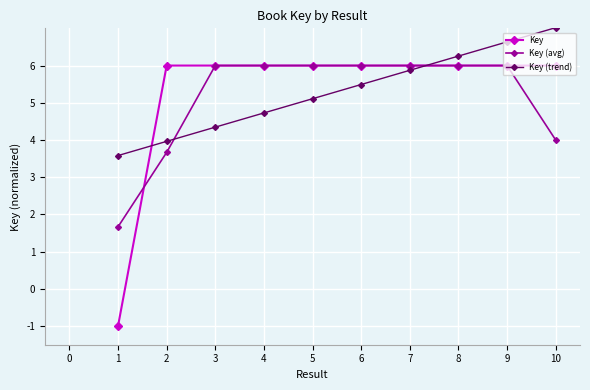

What is the value of the Key (avg) point at the 8th from the left?

6.0